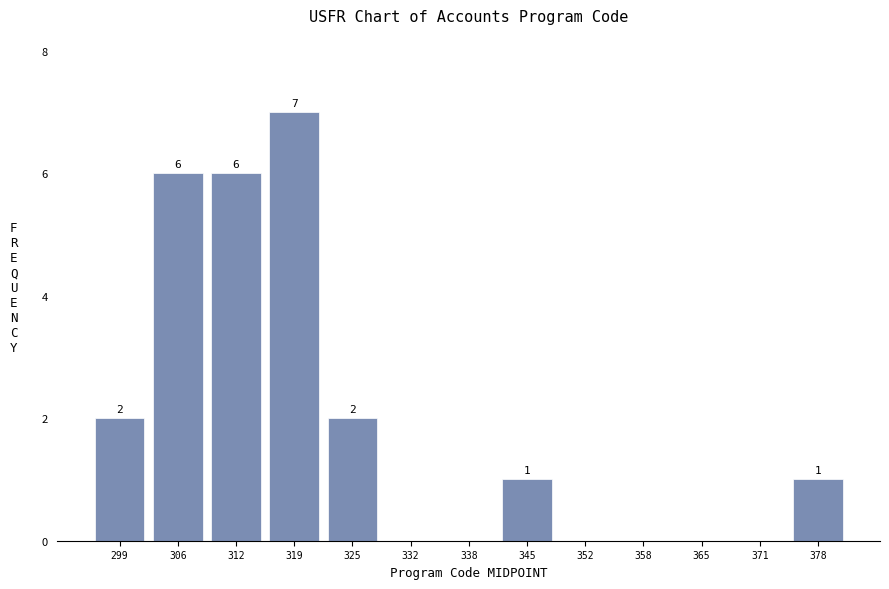

Which range on the x-axis has the tallest bar?

316 to 322